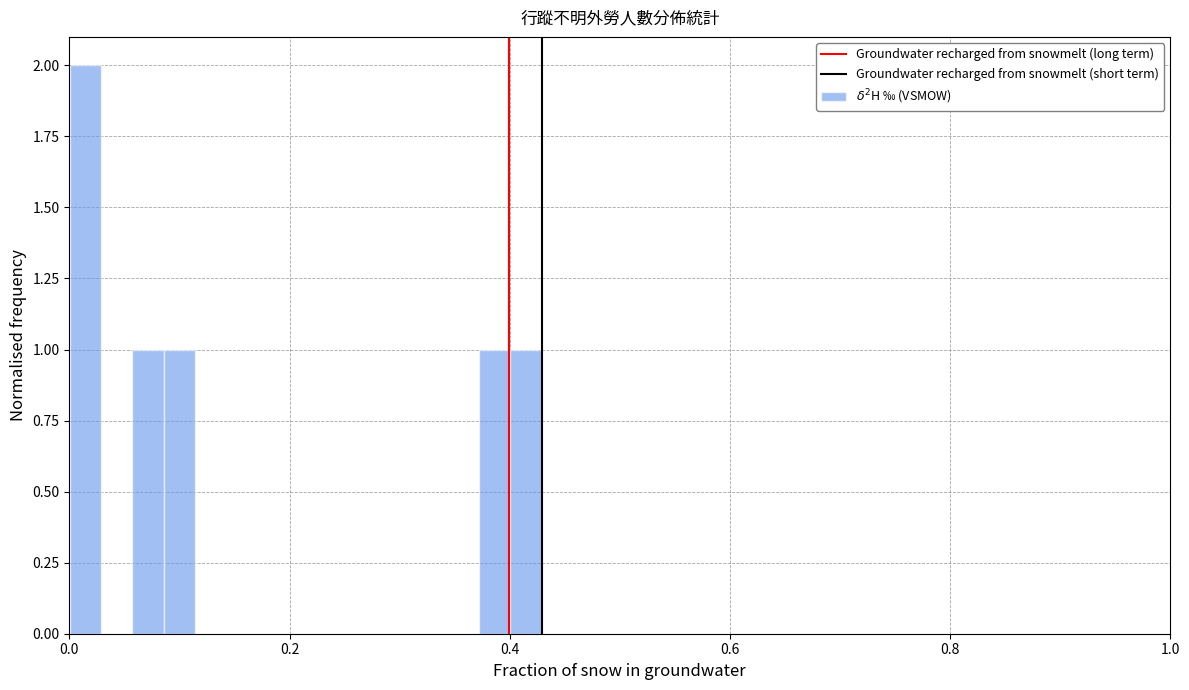

Read against the x-axis, roughly where is the centre of the tallest bar?

0.02